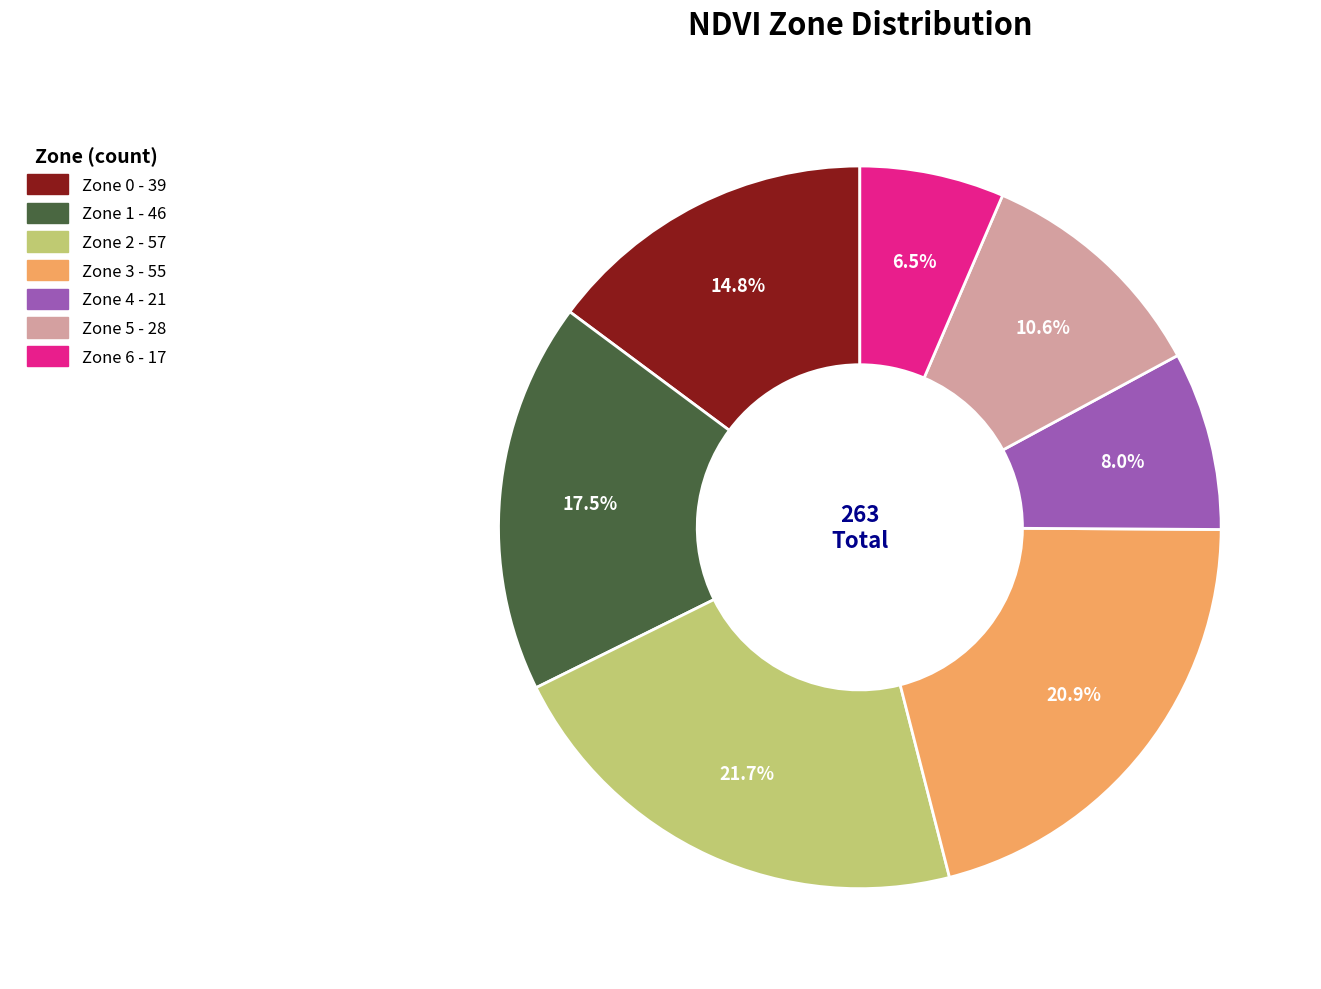

The Zone 2 slice represents 16% of the pie. True or false?

False